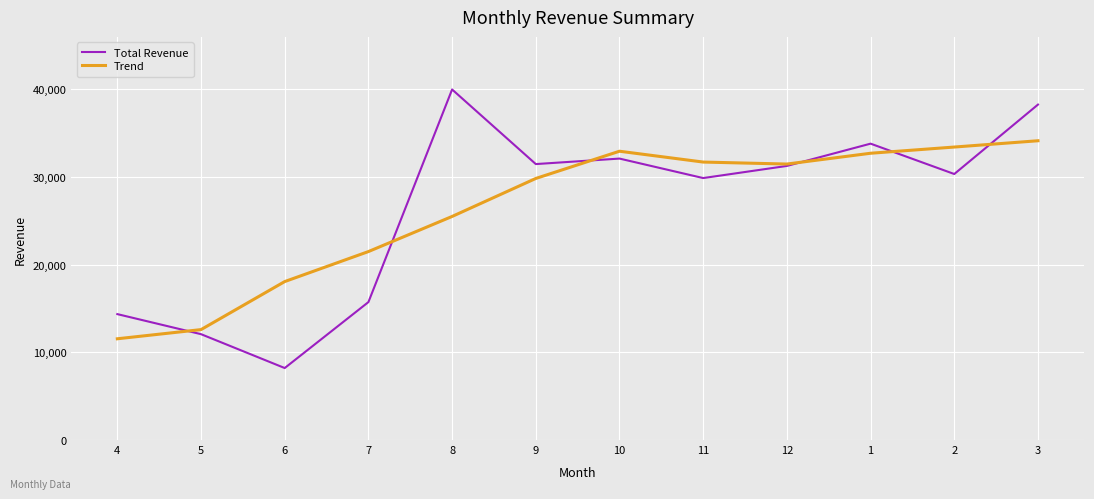

Which series changed the most between 5 and 6?

Trend